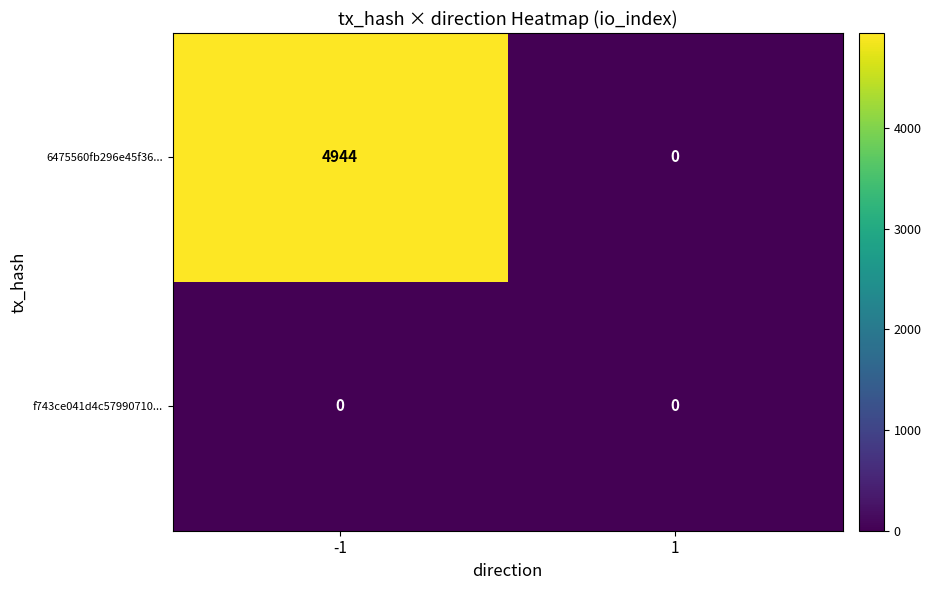

What is the highest value of the 6475560fb296e45f36... series?

4944